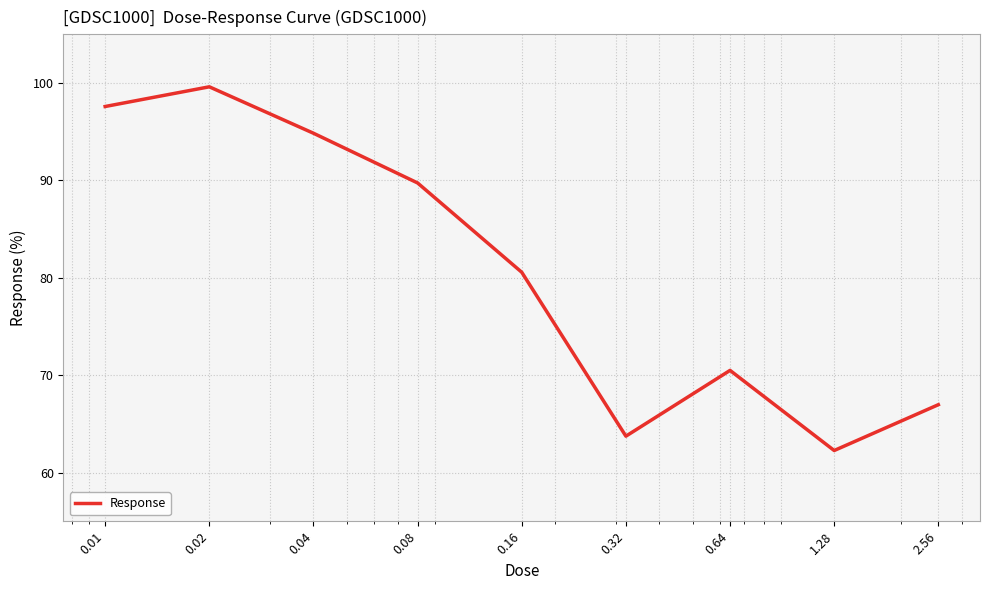

How many values exceed 80?

5